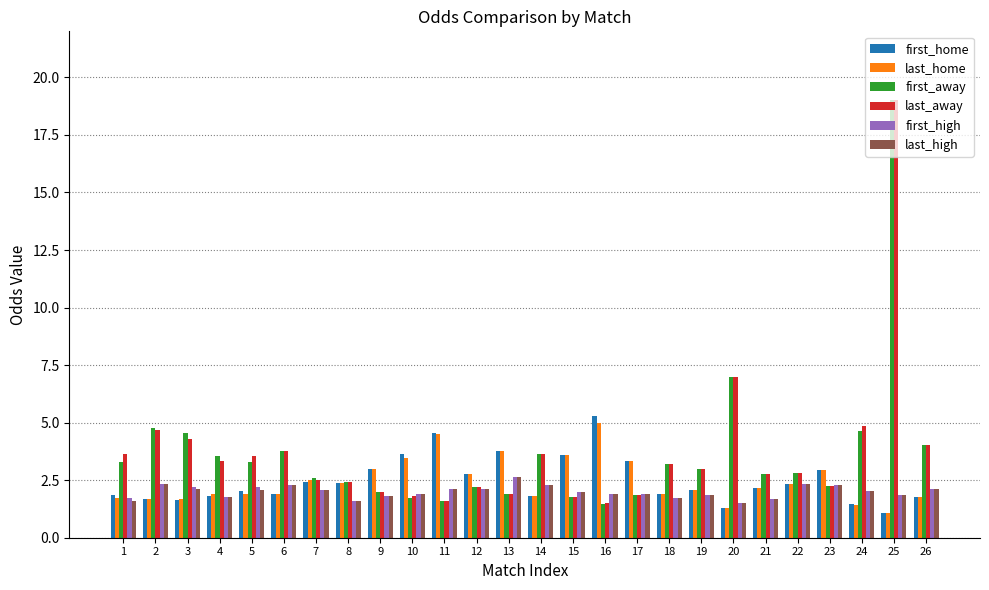

What is the total value across all series at 19?

13.9